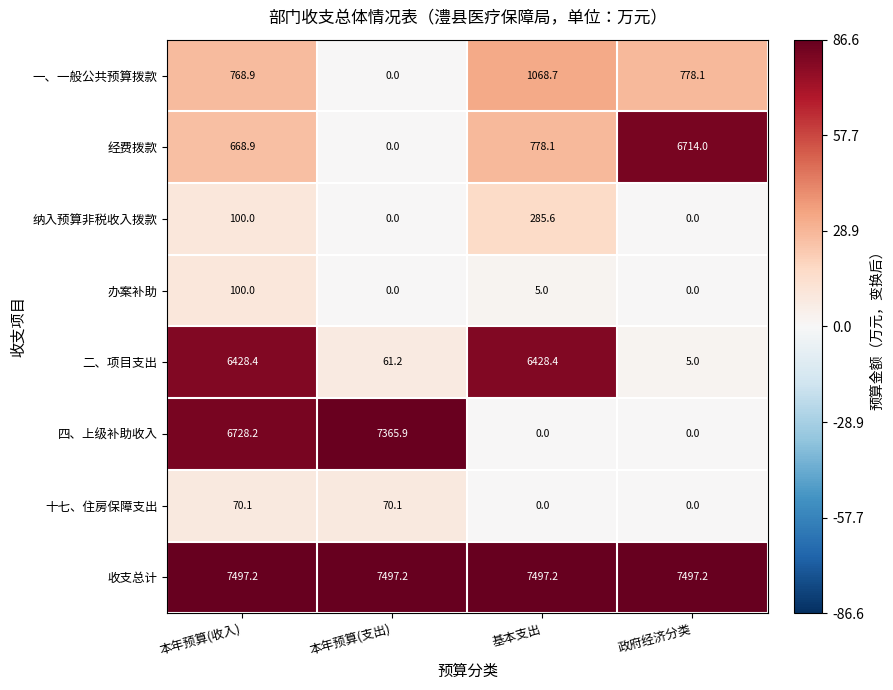

Where is 办案补助 nearest to the value 50?

基本支出